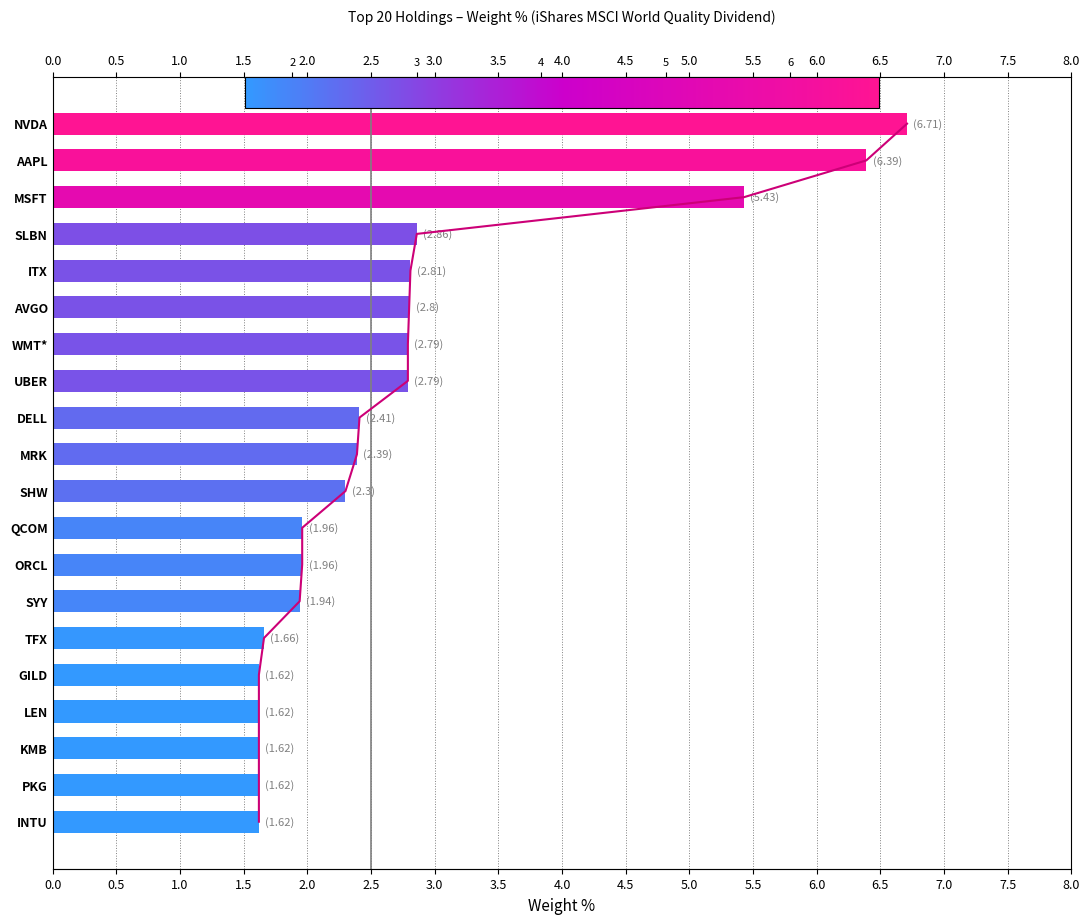

Reading left to right, list all the values displayed in this chart.

6.7	6.4	5.4	2.9	2.8	2.8	2.8	2.8	2.4	2.4	2.3	2.0	2.0	1.9	1.7	1.6	1.6	1.6	1.6	1.6